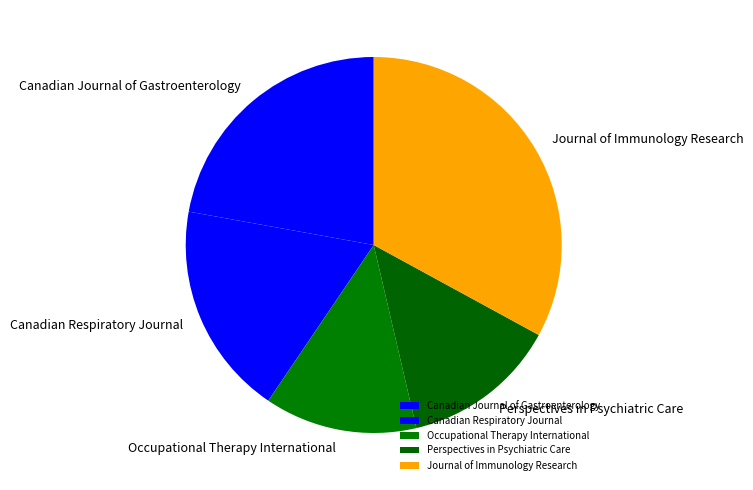

Is there a majority slice in this chart?

No